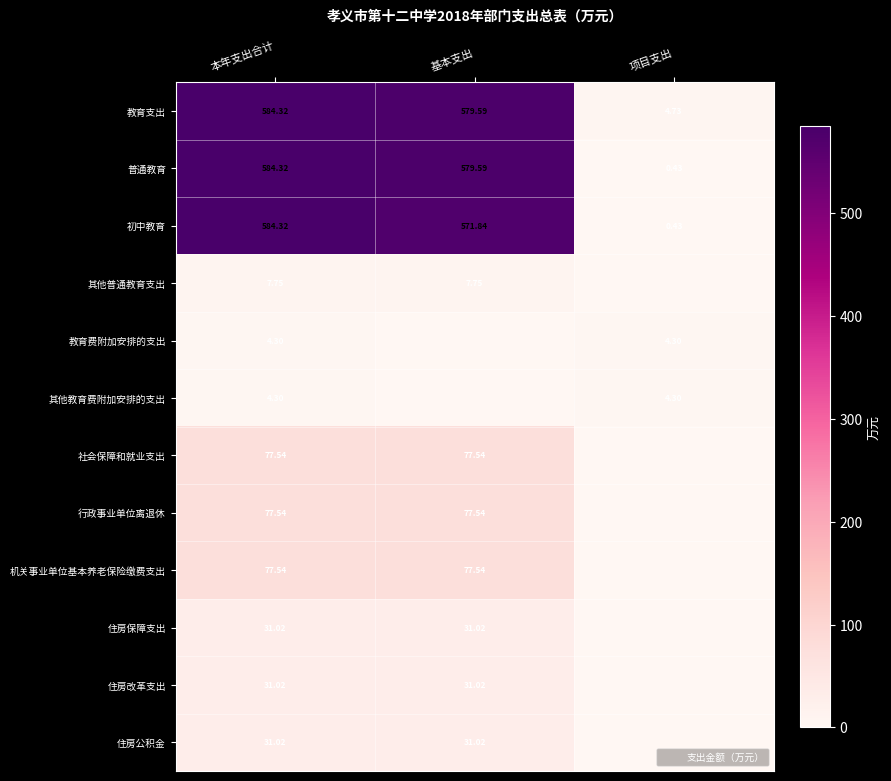

Which label corresponds to the largest value in the chart?

本年支出合计